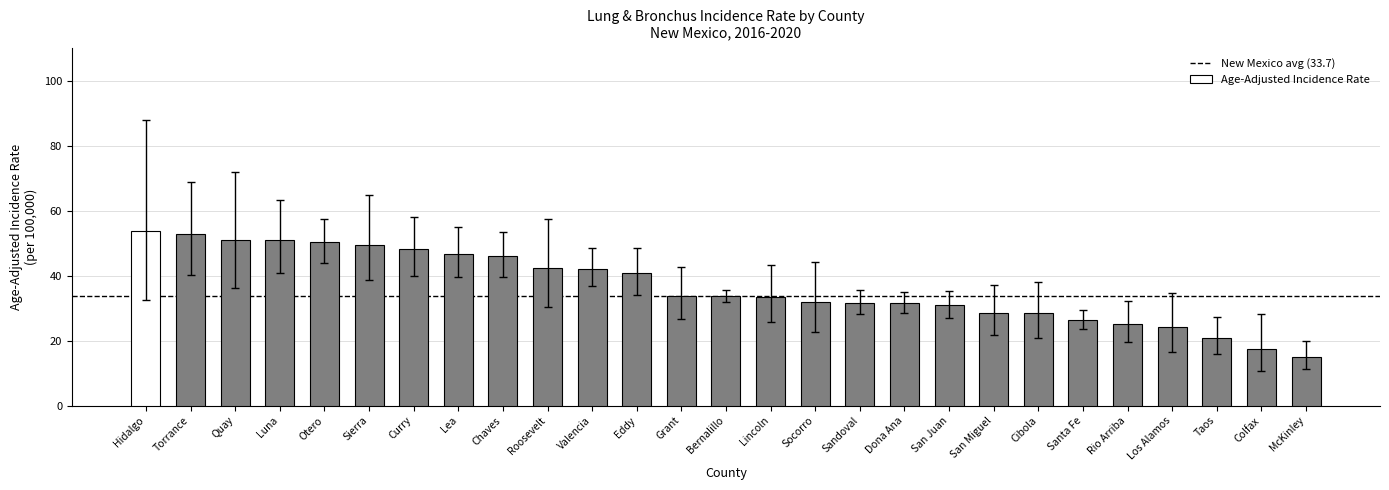

Where does the data first go above 33?

Hidalgo